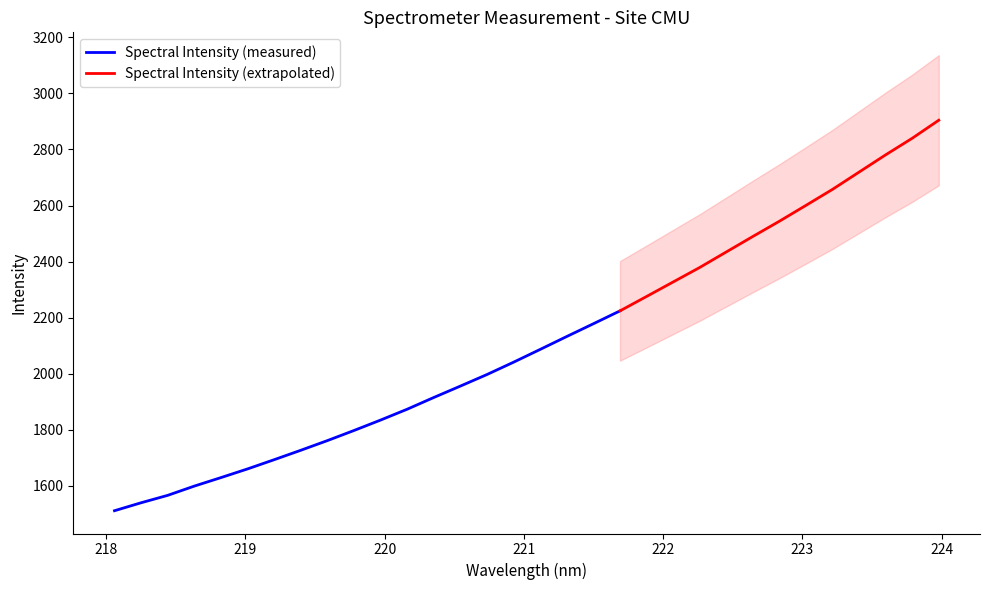

Does the chart display data point markers on the line(s)?

No